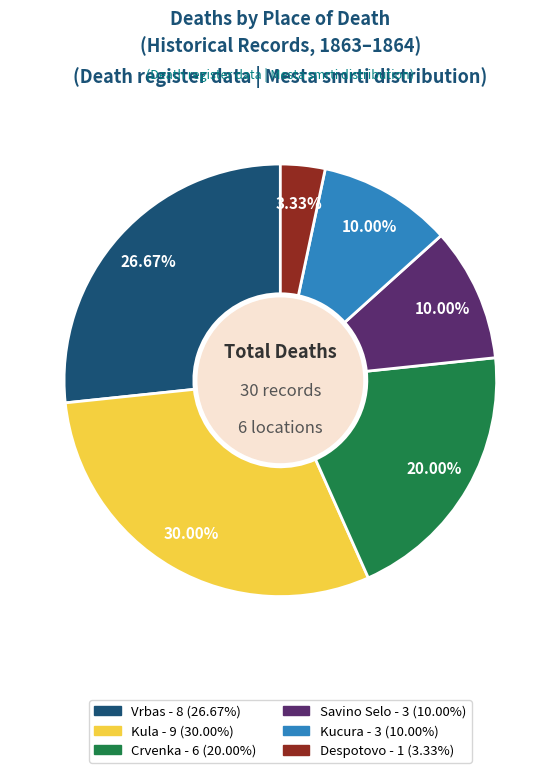

Combined, what portion of the pie is Kucura and Kula?

40.0%